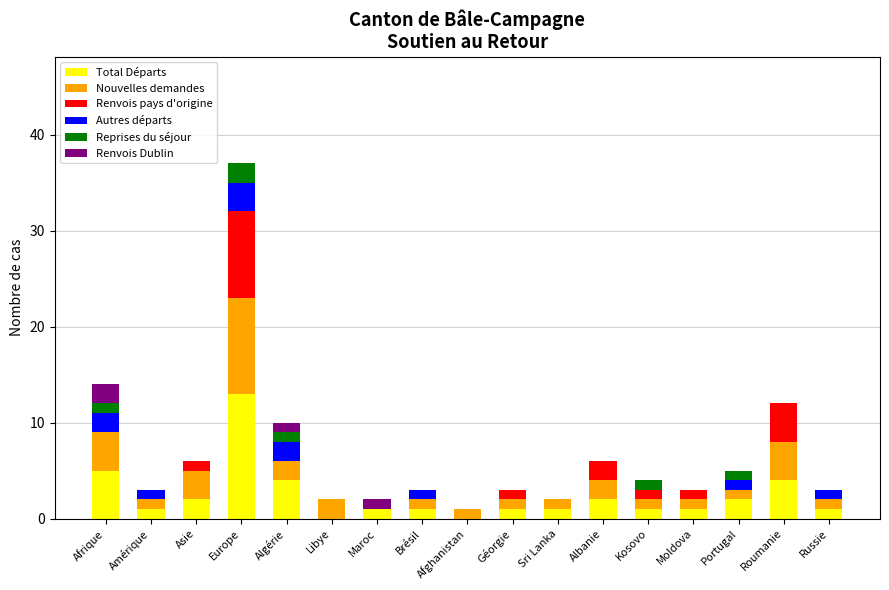

What are all the series names shown in the legend?

Total Départs, Nouvelles demandes, Renvois pays d'origine, Autres départs, Reprises du séjour, Renvois Dublin